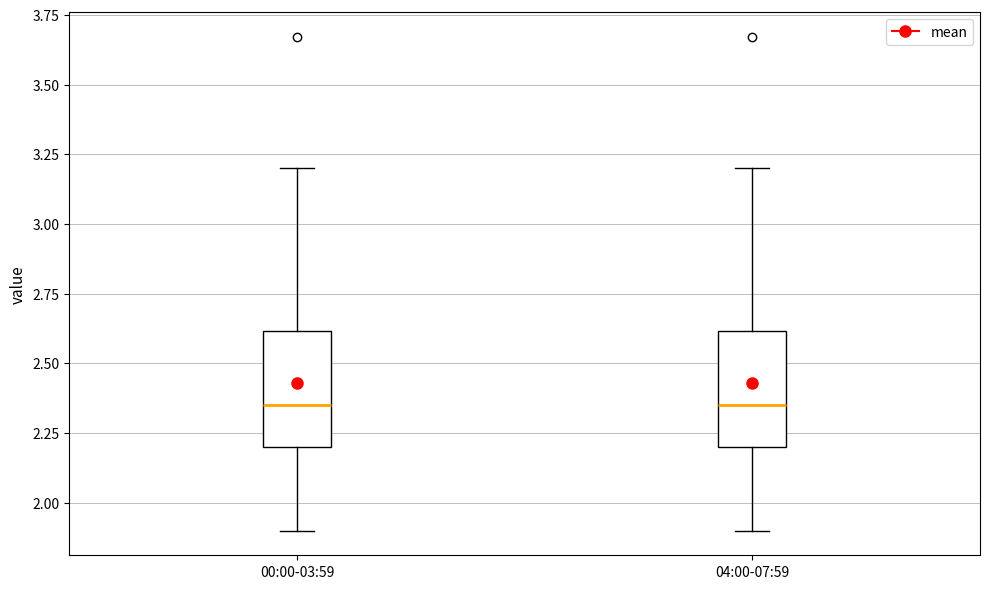

Reading left to right, read every box against the y-axis: the position of its median line, the range the box covers, and the ends of its whiskers. The values are not printed on the chart, so give them approximately, as read against the axis.

00:00-03:59: median 2.35, box 2.20 to 2.60, whiskers 1.90 to 3.20
04:00-07:59: median 2.35, box 2.20 to 2.60, whiskers 1.90 to 3.20